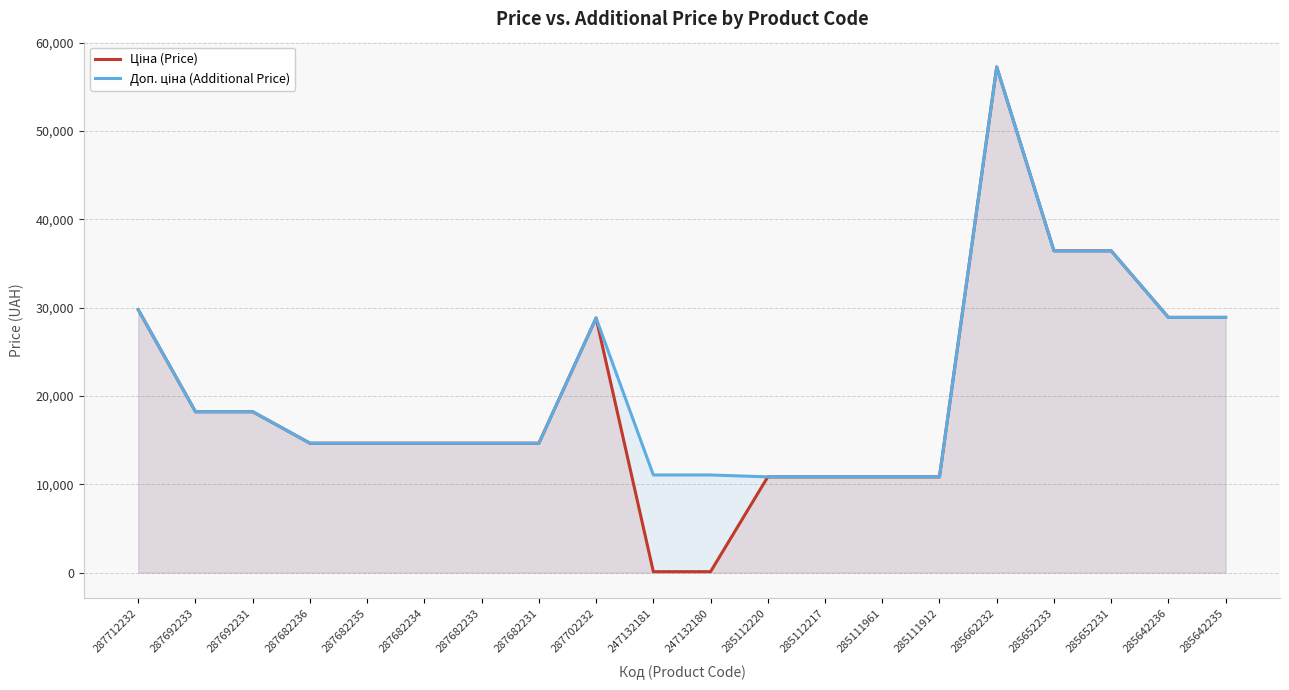

Does the chart display data point markers on the line(s)?

No